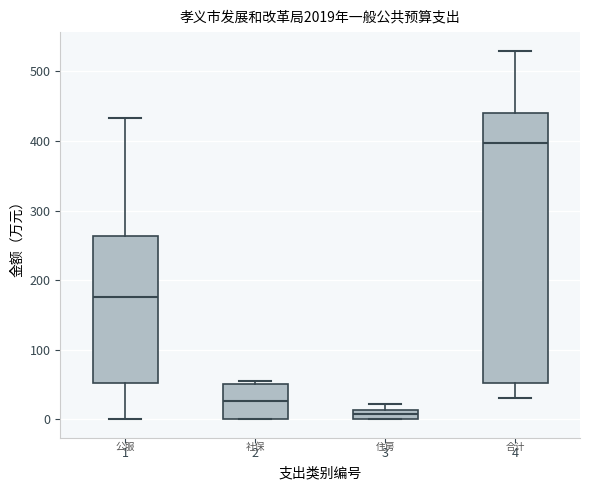

Where is the upper edge of the box at x = 3 on the y-axis? The values are not printed on the chart, so give them approximately, as read against the axis.

10